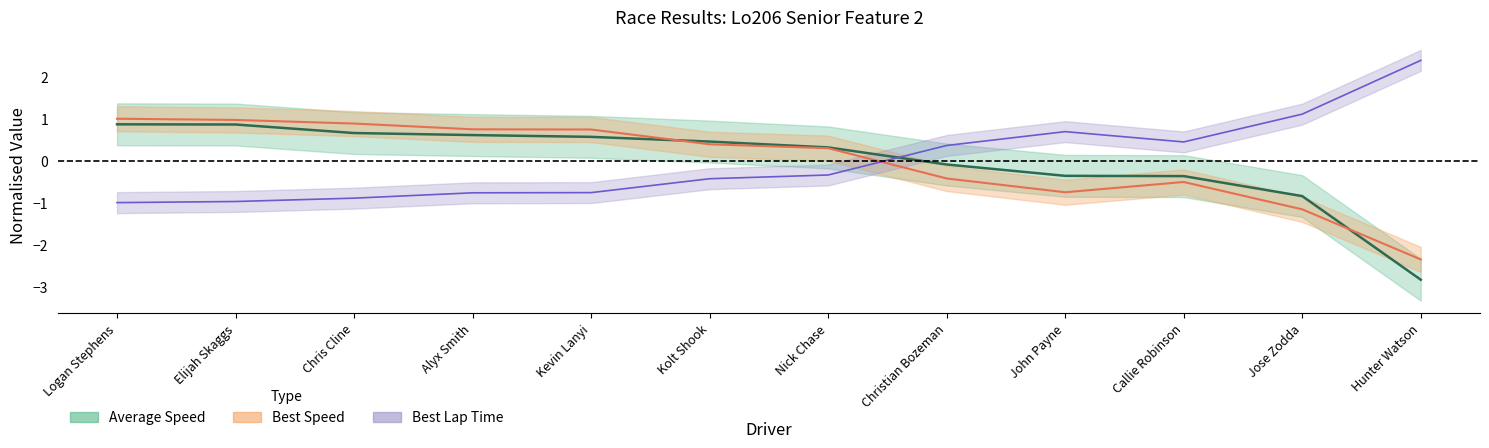

What is the difference between the Best Speed values at Chris Cline and Nick Chase?

0.6